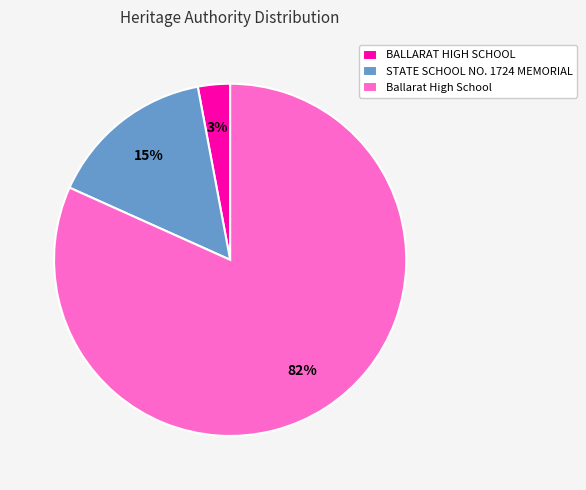

Which category has the smallest portion of the pie?

BALLARAT HIGH SCHOOL